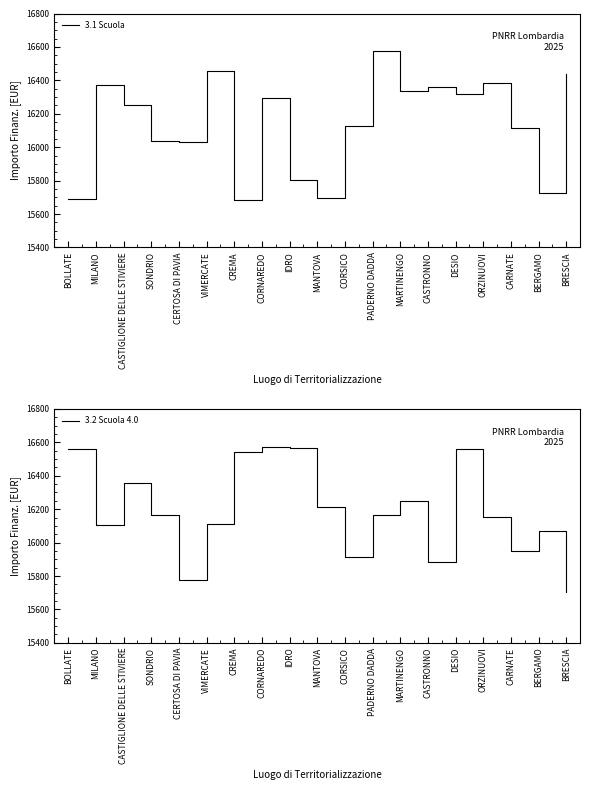

The 3.2 Scuola 4.0 series shows 16561 at DESIO. True or false?

True